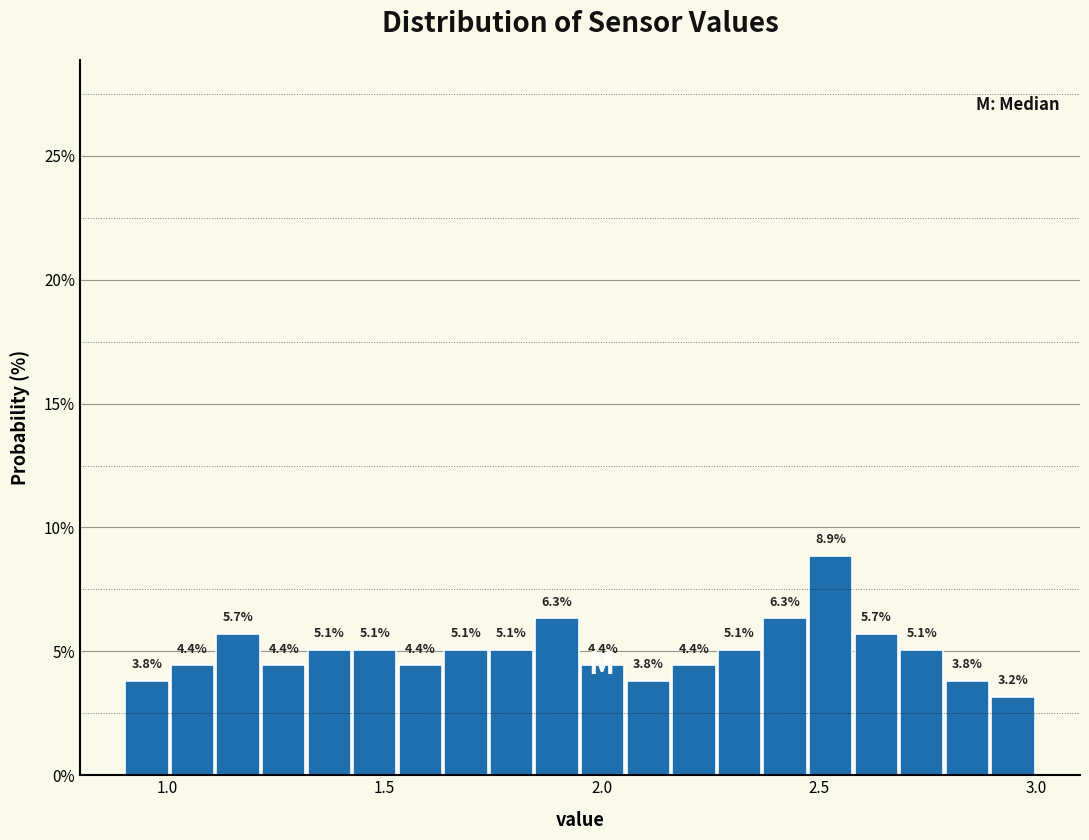

Around what value on the x-axis is the tallest bar? Give the approximate position of its centre, as read against the axis.

2.55